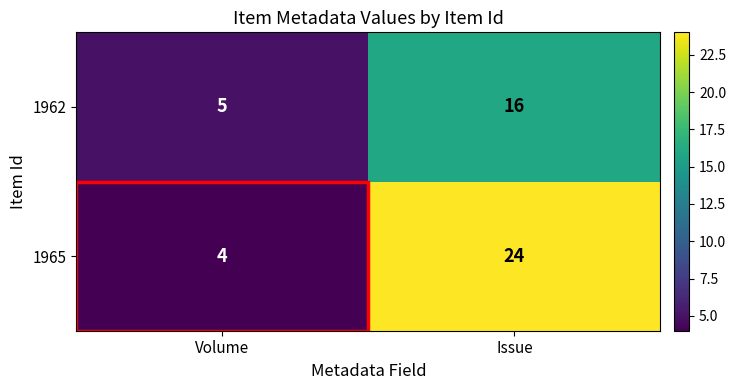

What value does the 1962 series have at Volume?

5